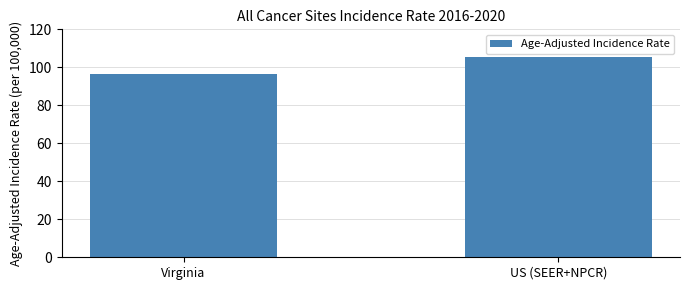

What is the sum of all values?

201.5